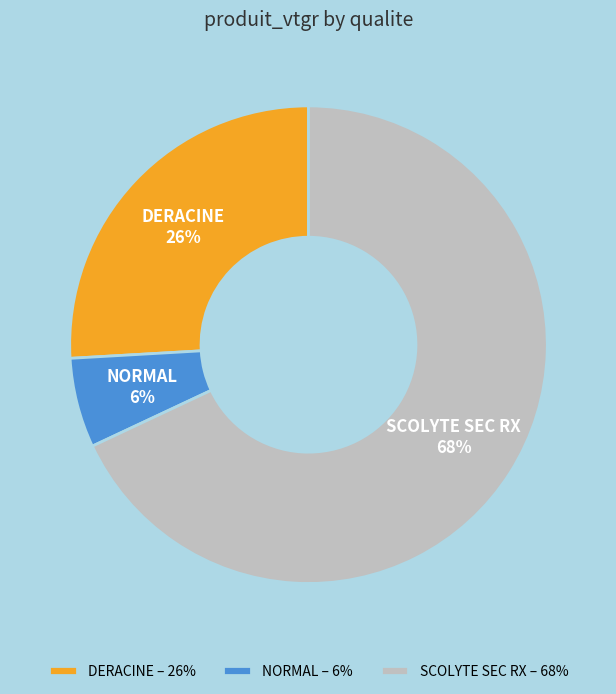

What is the largest slice in the pie chart?

SCOLYTE SEC RX